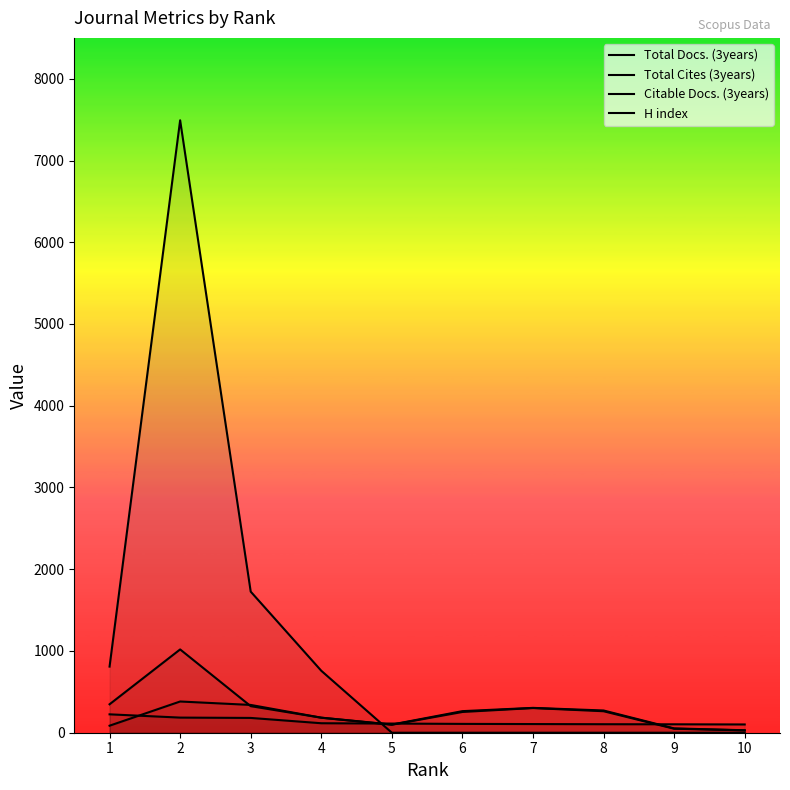

Does the chart have visible grid lines?

No